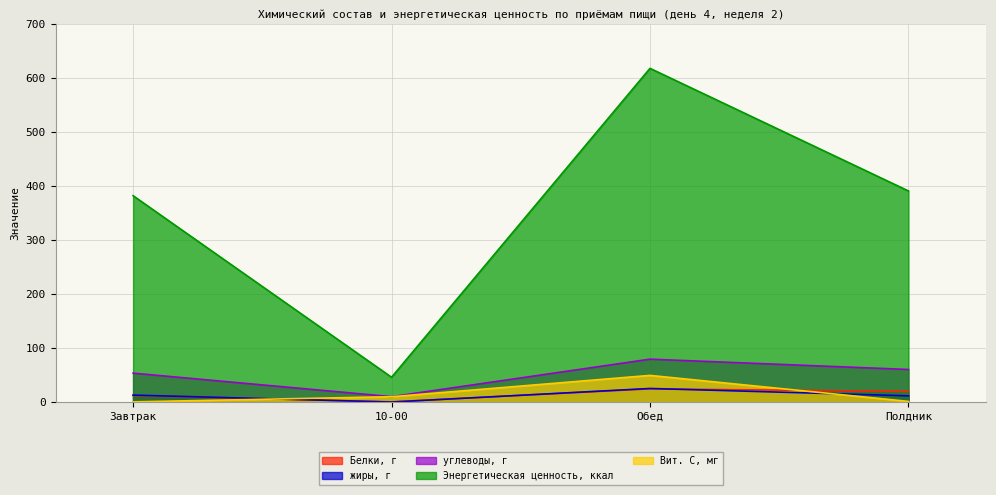

True or false: Энергетическая ценность, ккал has a value of 250.8 at Обед.

False